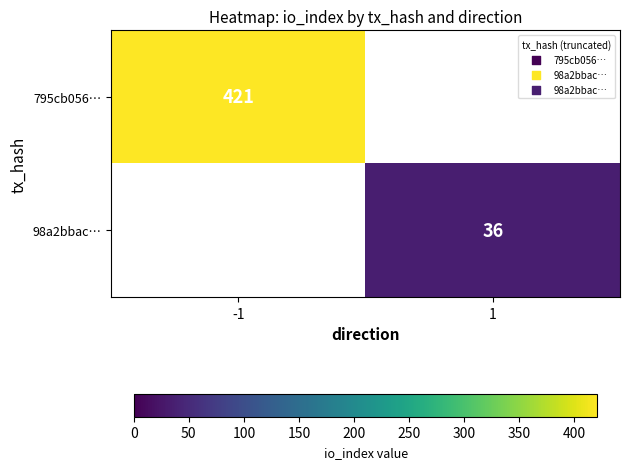

Is it true that 98a2bbac… equals 20 at 1?

False